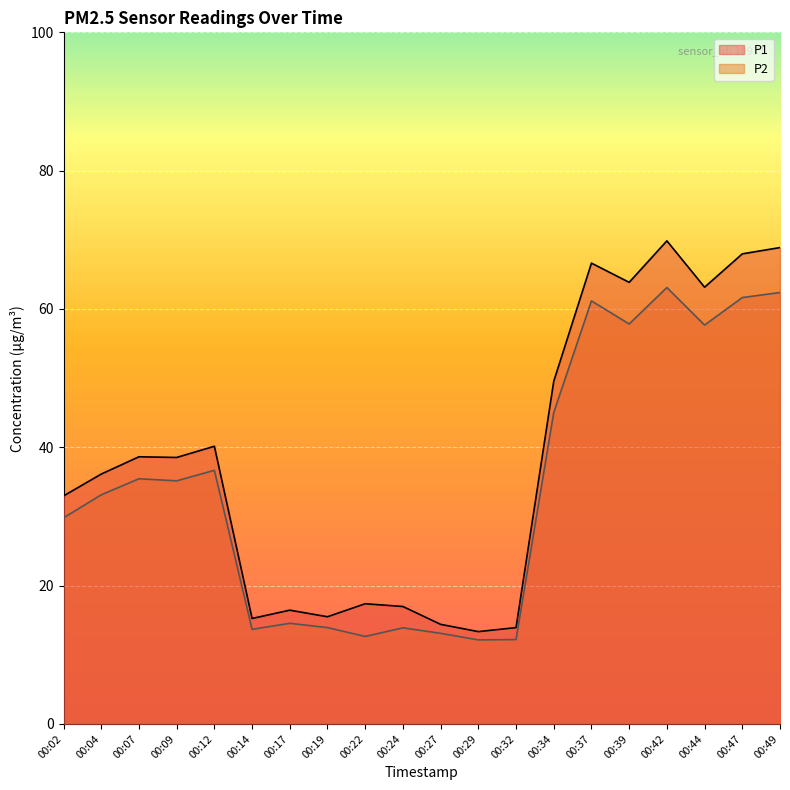

The P1 series shows 51.3 at 00:09. True or false?

False